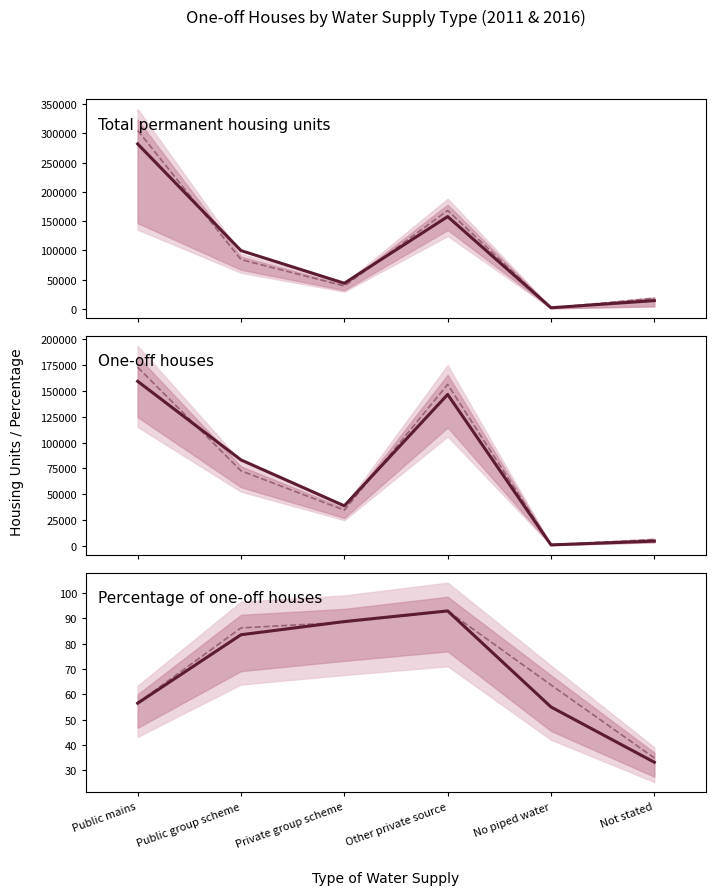

Count the number of data series in this chart.

4